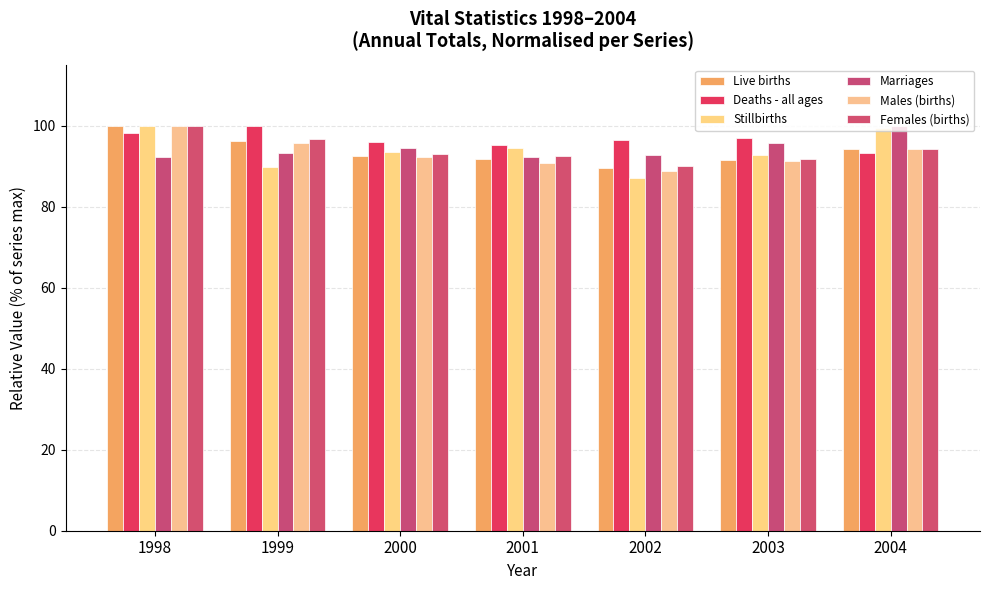

Is it true that Females (births) equals 90.0 at 2002?

True